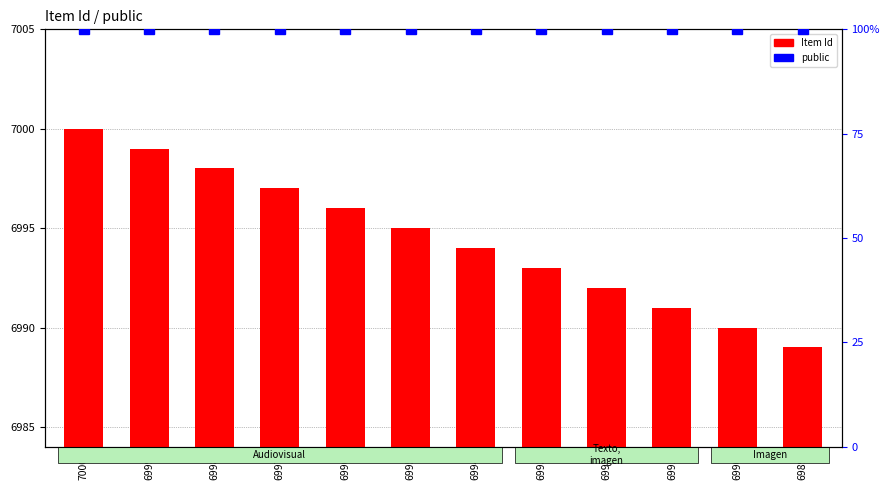

The value of Item Id at 6998 is 6998. True or false?

True